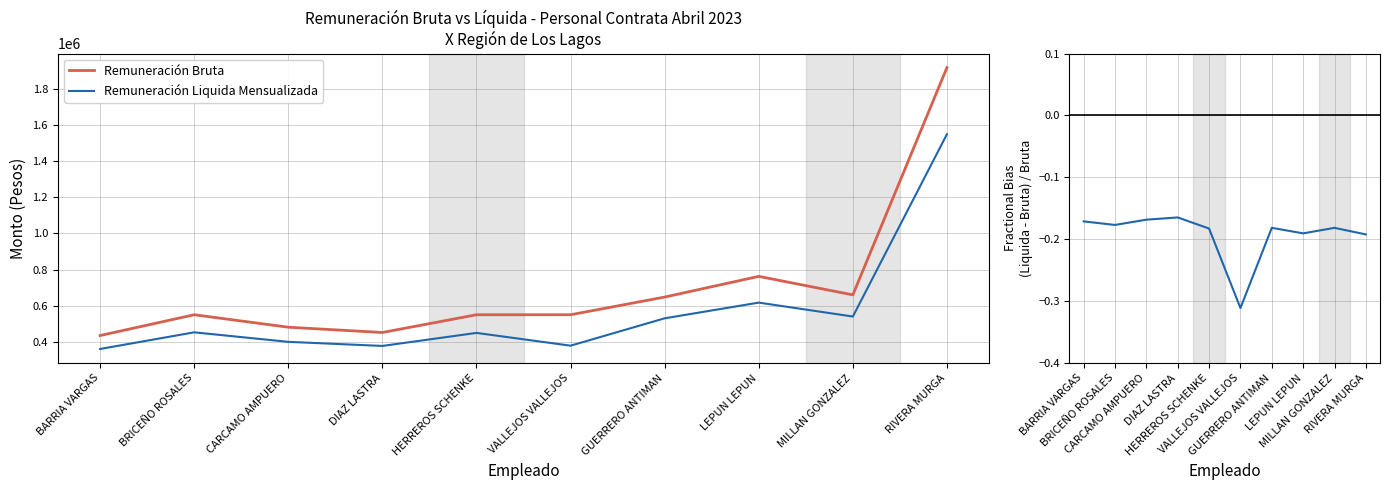

The value of Remuneración Bruta at BARRIA VARGAS is 646223.6. True or false?

False